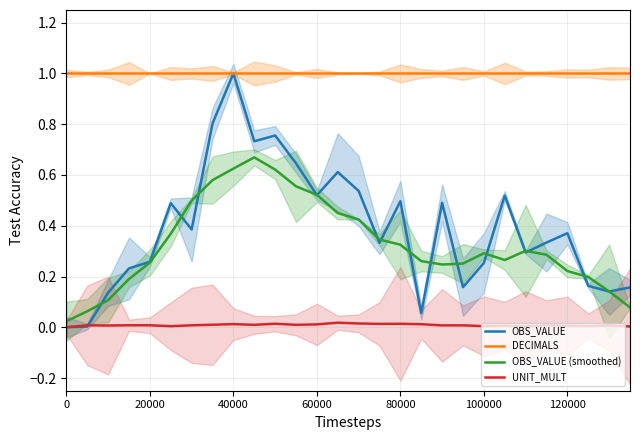

The DECIMALS series shows 0.4 at 120000. True or false?

False